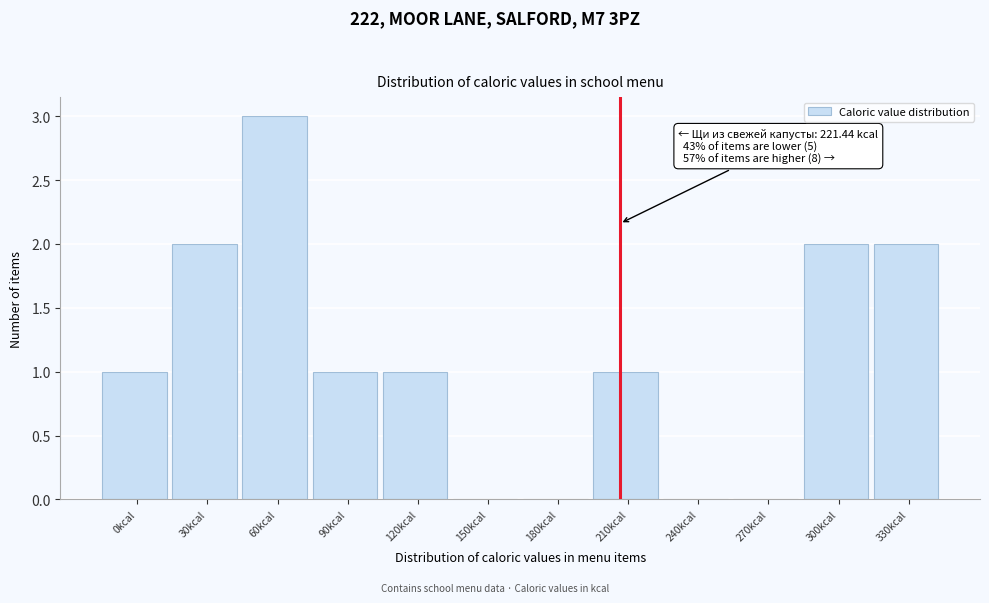

Reading left to right, what are all the values shown in this chart?

0kcal=1	30kcal=2	60kcal=3	90kcal=1	120kcal=1	150kcal=0	180kcal=0	210kcal=1	240kcal=0	270kcal=0	300kcal=2	330kcal=2